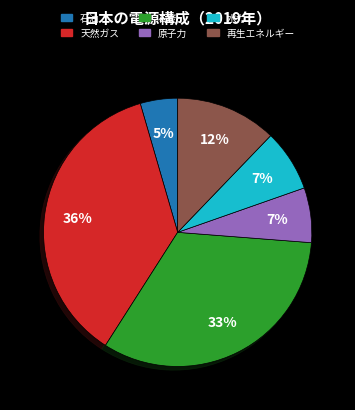

Does 石炭 account for over 50% of the chart?

No